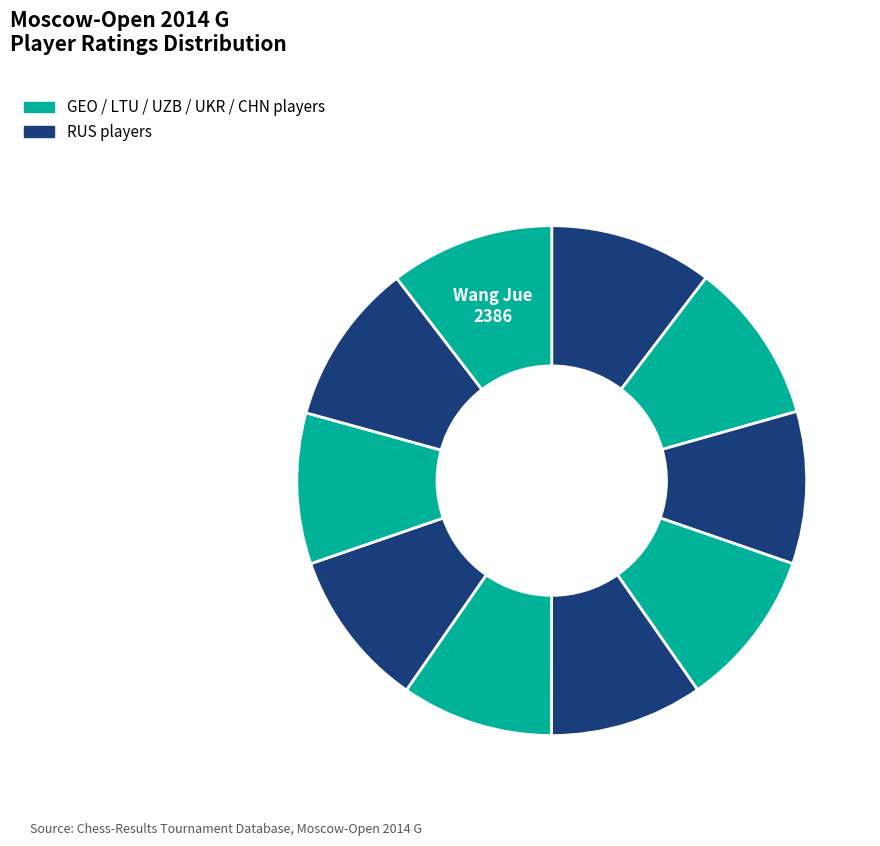

Count the number of slices in the pie.

10